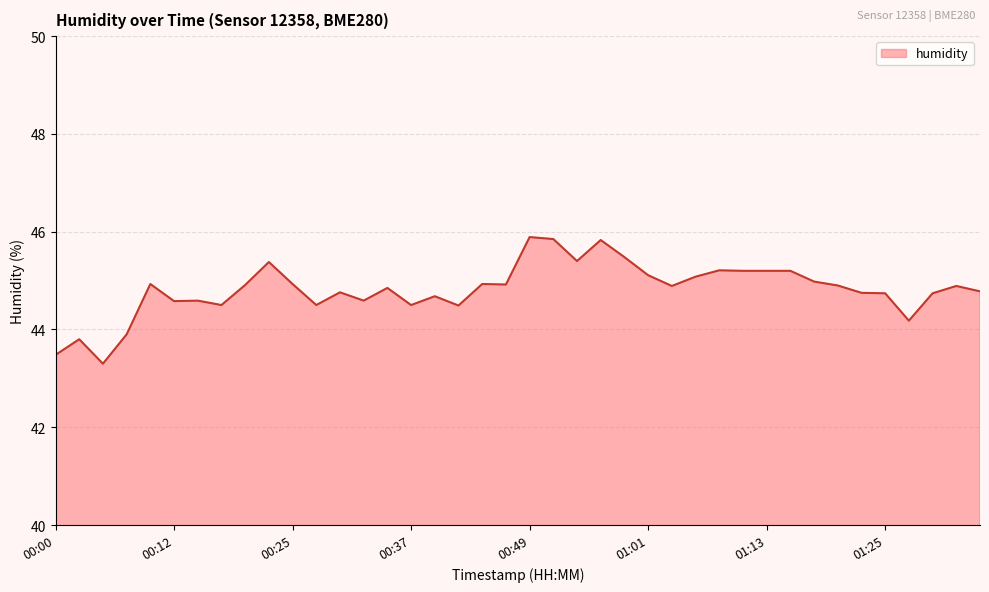

What is the smallest value displayed?

43.3